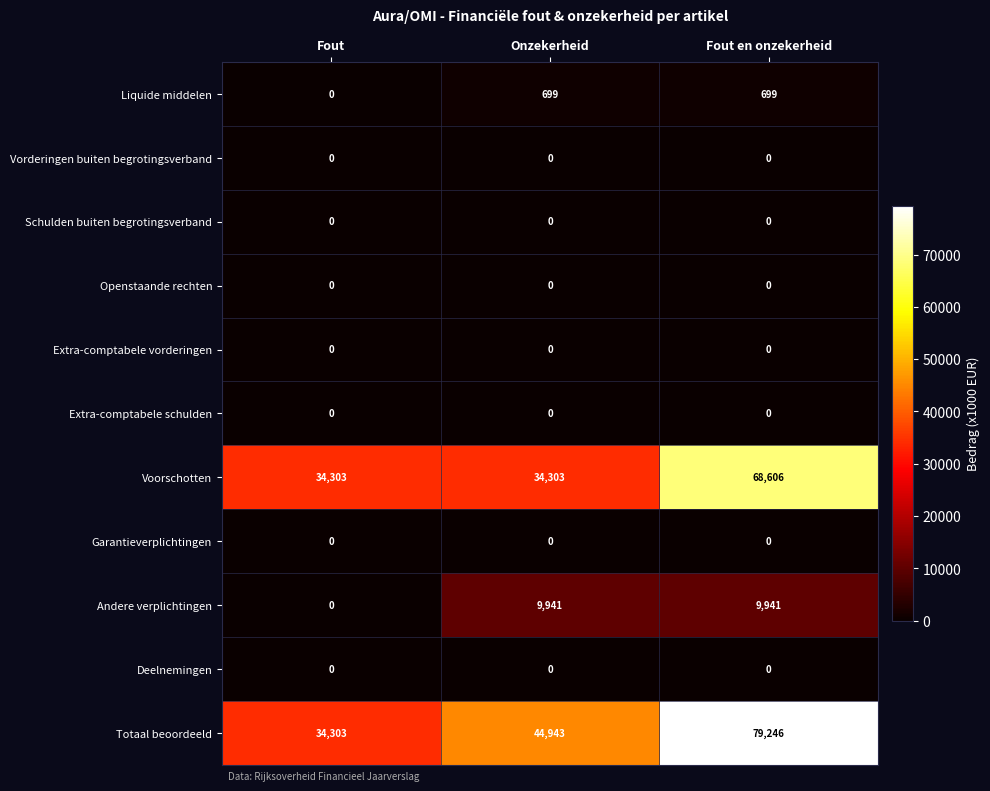

What is the maximum value shown in the chart?

79246